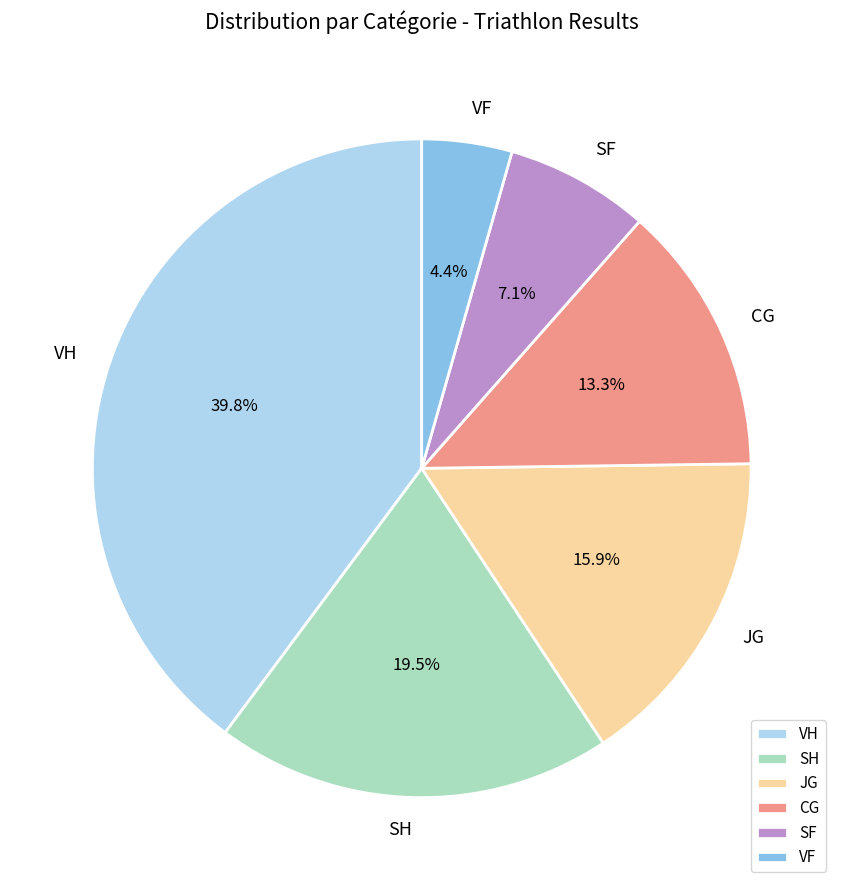

Is there a majority slice in this chart?

No